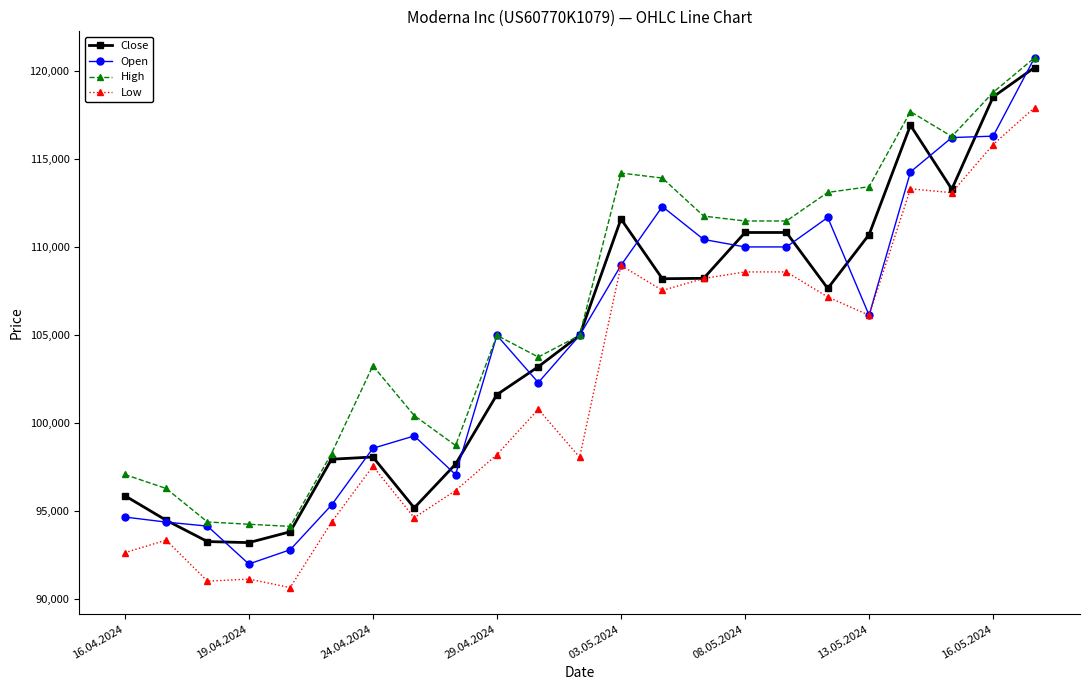

What is the lowest value of the High series?

94142